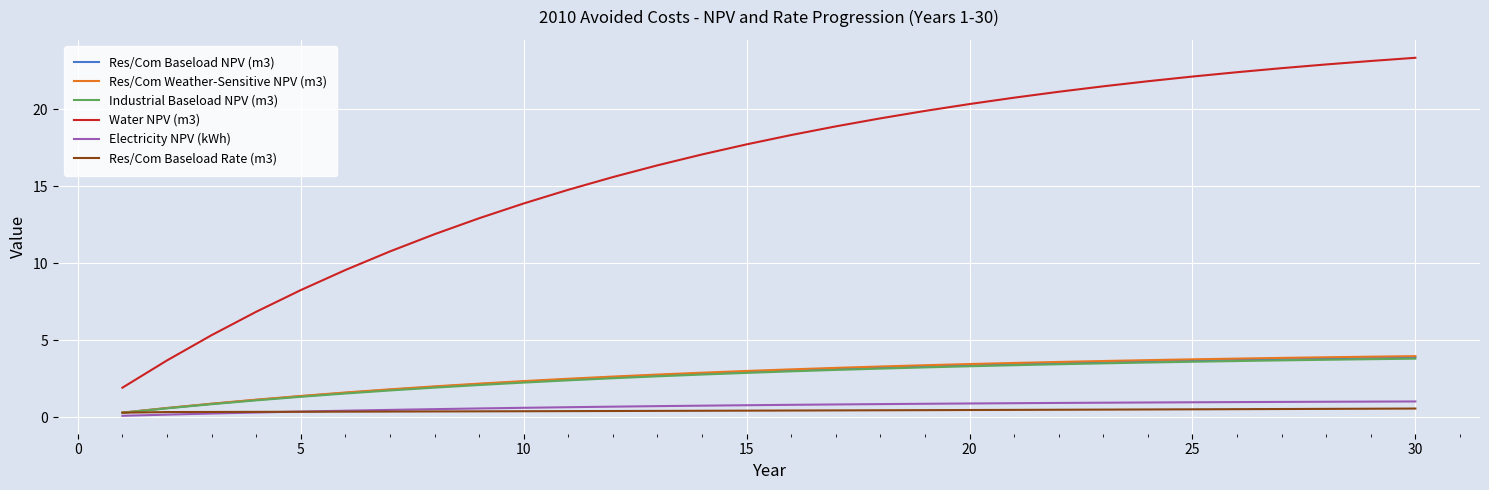

True or false: Water NPV (m3) and Res/Com Weather-Sensitive NPV (m3) cross at least once.

False